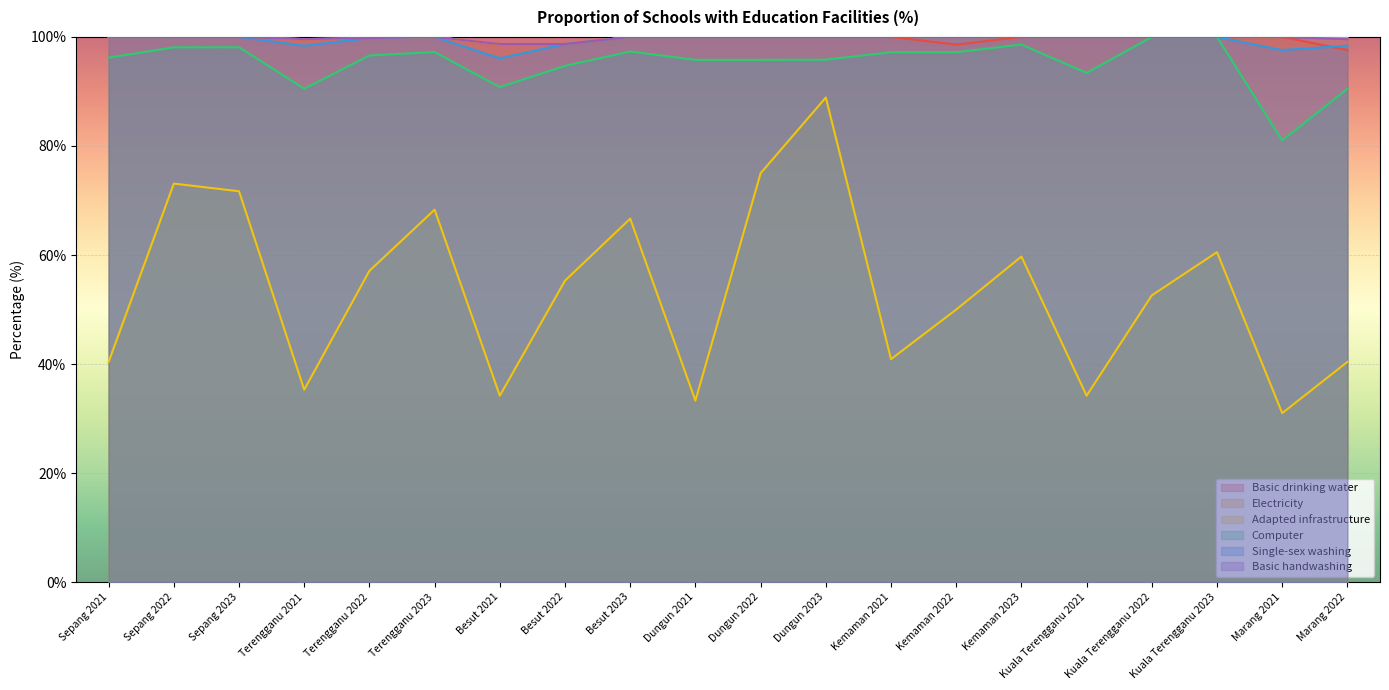

Between Marang 2022 and Besut 2022, which is larger?

Besut 2022